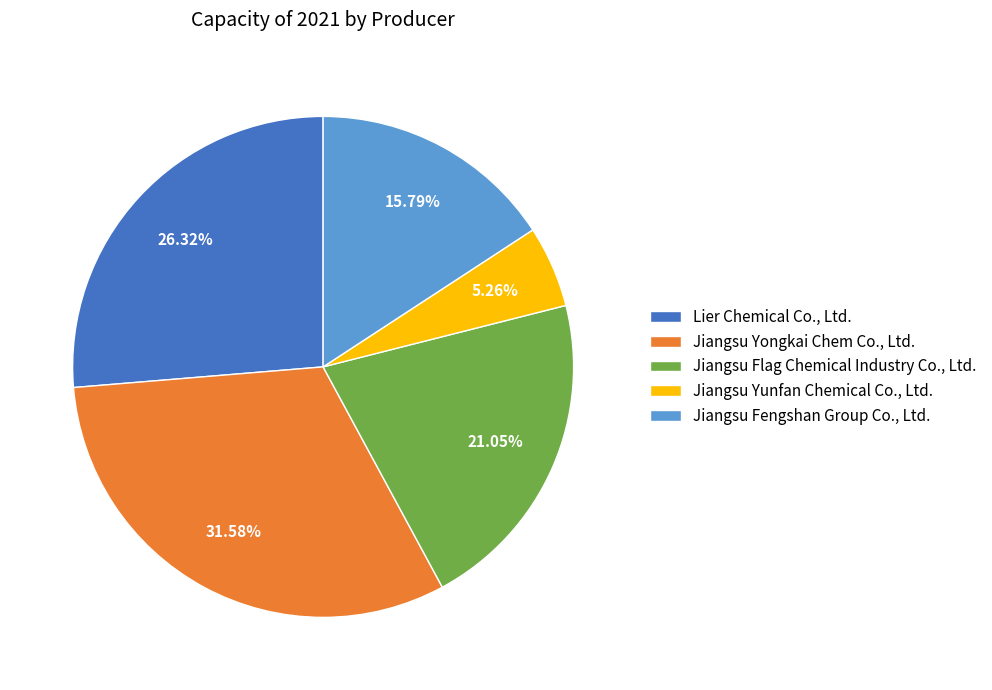

Is it true that Lier Chemical Co., Ltd. is 26% of the pie?

True